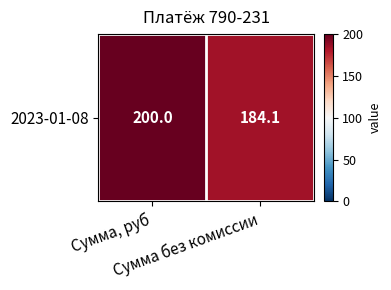

What is the difference between the maximum and minimum values?

15.9